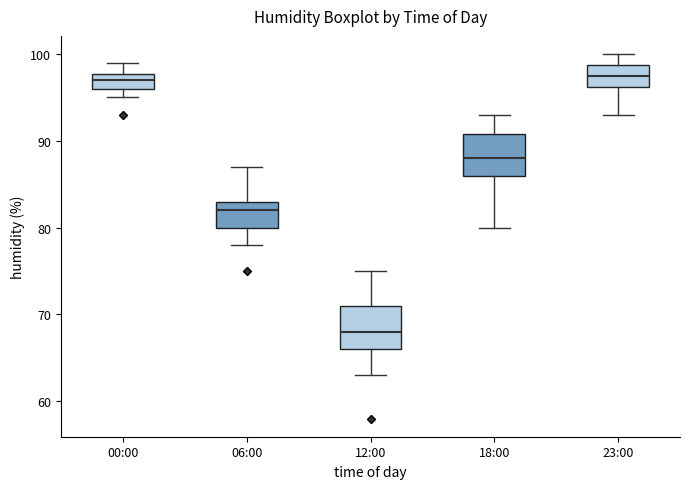

Reading left to right, read every box against the y-axis: the position of its median line, the range the box covers, and the ends of its whiskers. The values are not printed on the chart, so give them approximately, as read against the axis.

00:00: median 97, box 96 to 98, whiskers 95 to 99
06:00: median 82, box 80 to 83, whiskers 78 to 87
12:00: median 68, box 66 to 71, whiskers 63 to 75
18:00: median 88, box 86 to 91, whiskers 80 to 93
23:00: median 98, box 96 to 99, whiskers 93 to 100